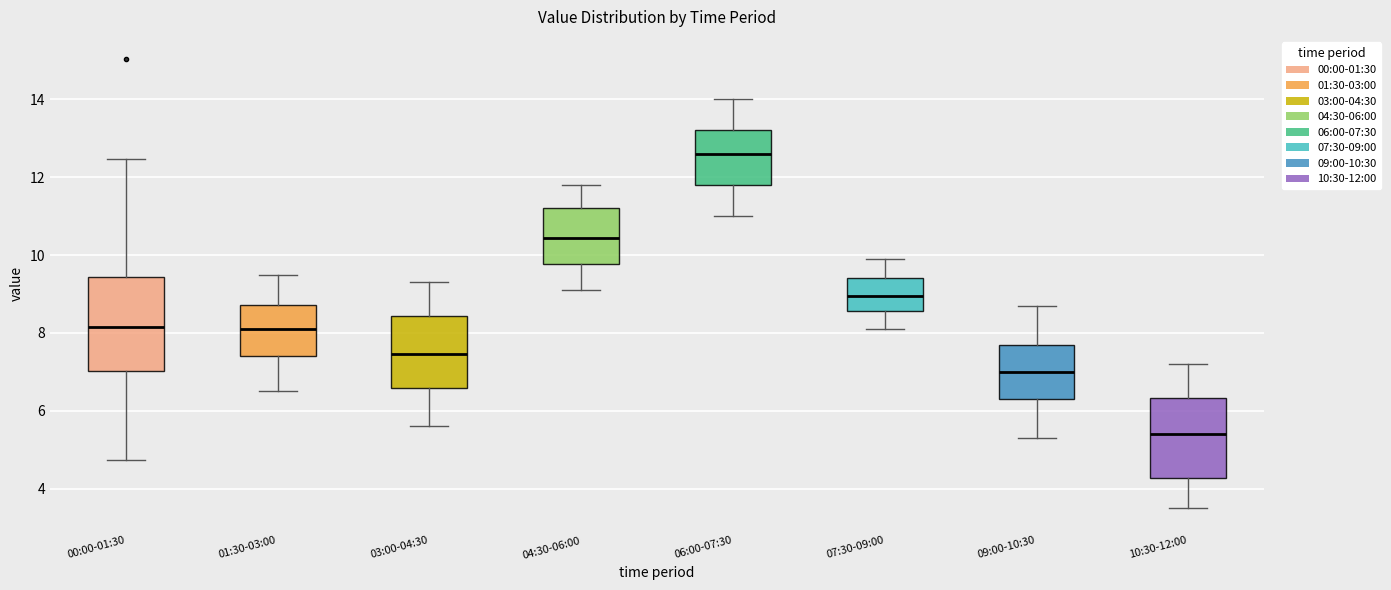

Where is the lower edge of the box for 00:00-01:30 on the y-axis? The values are not printed on the chart, so give them approximately, as read against the axis.

7.0